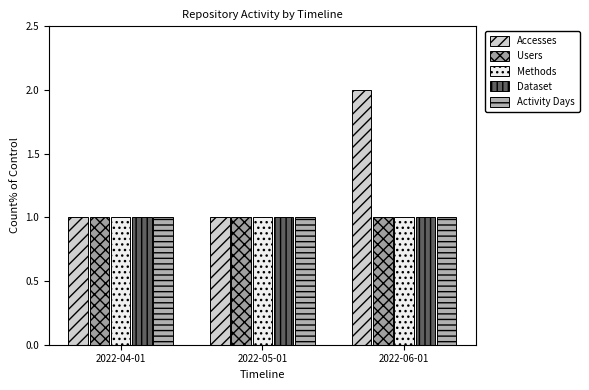

True or false: Users has a value of 1 at 2022-04-01.

True